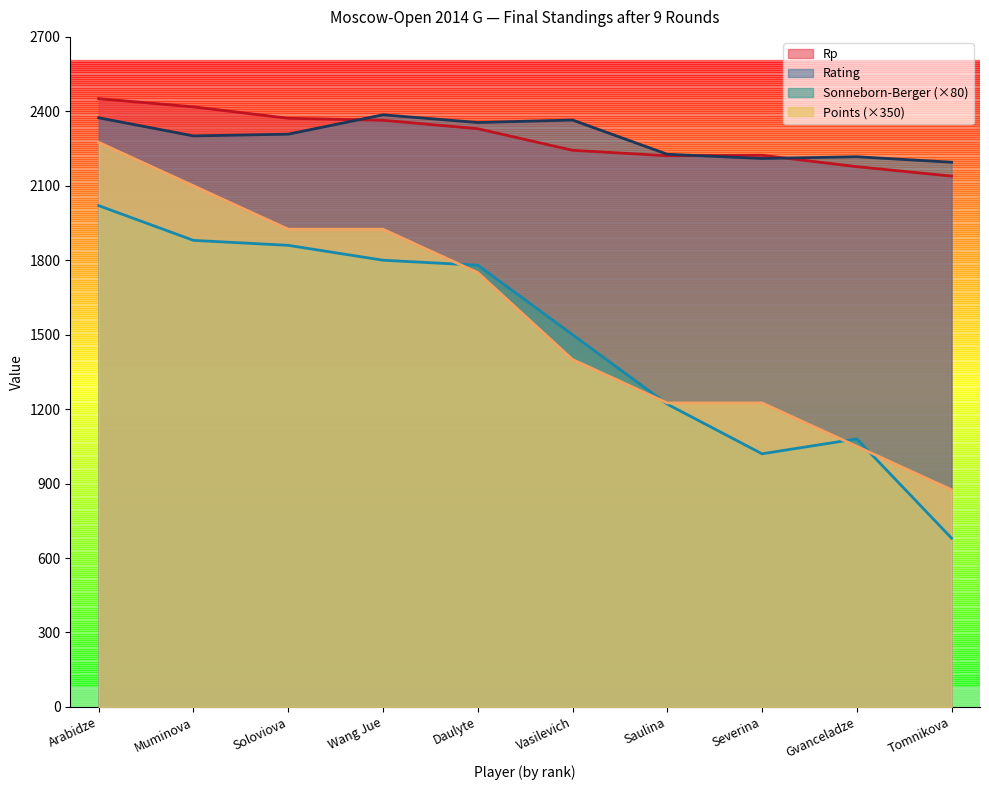

How many lines are shown in the chart?

4